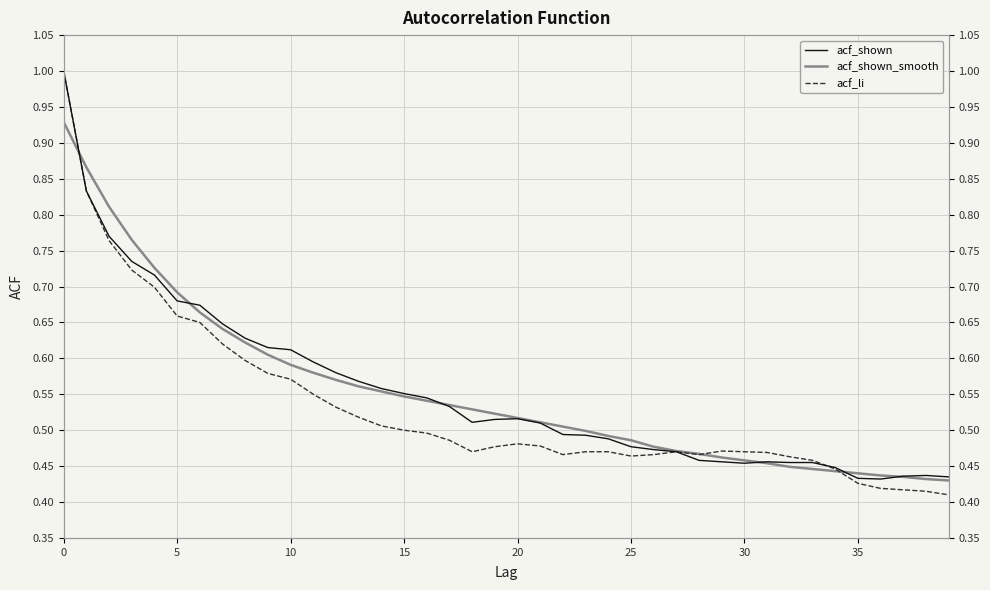

Which has a higher value, 20 or 22?

20